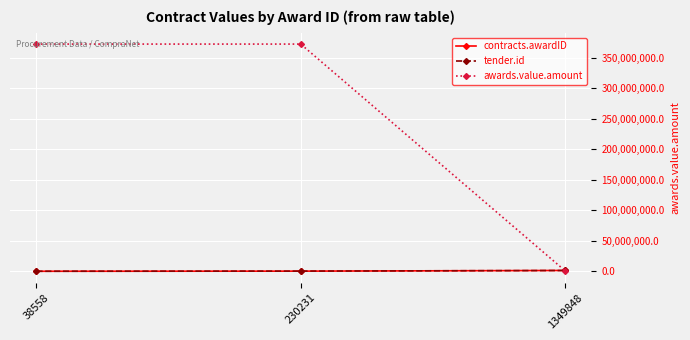

The value of contracts.awardID at 38558 is 38558.0. True or false?

True